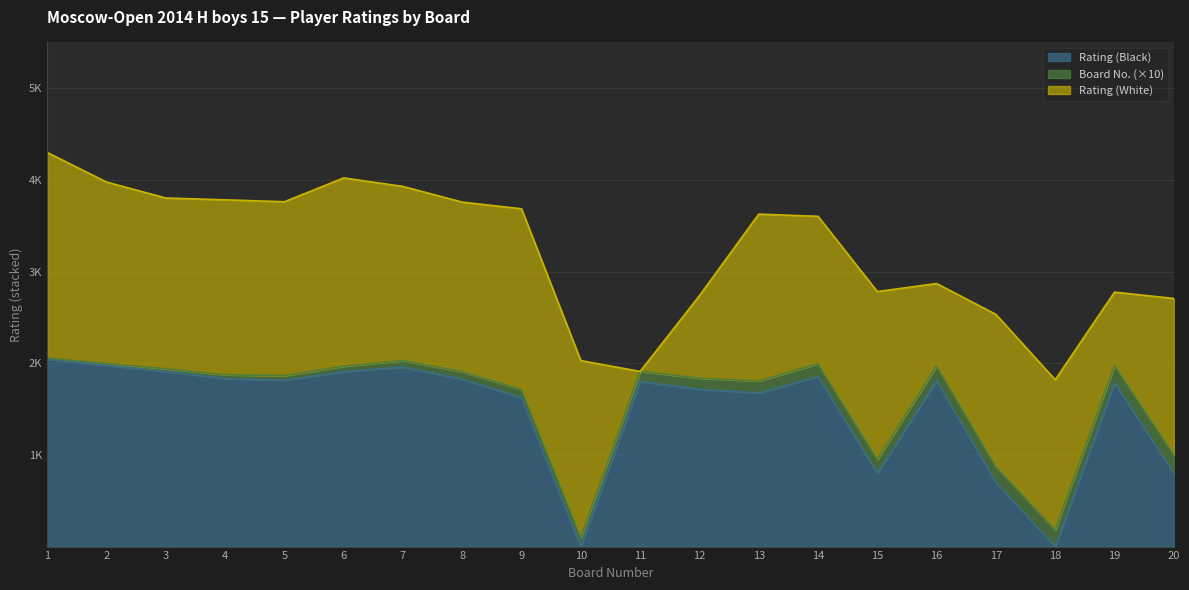

What is the value of the Rating (Black) point at the 7th from the left?

1959